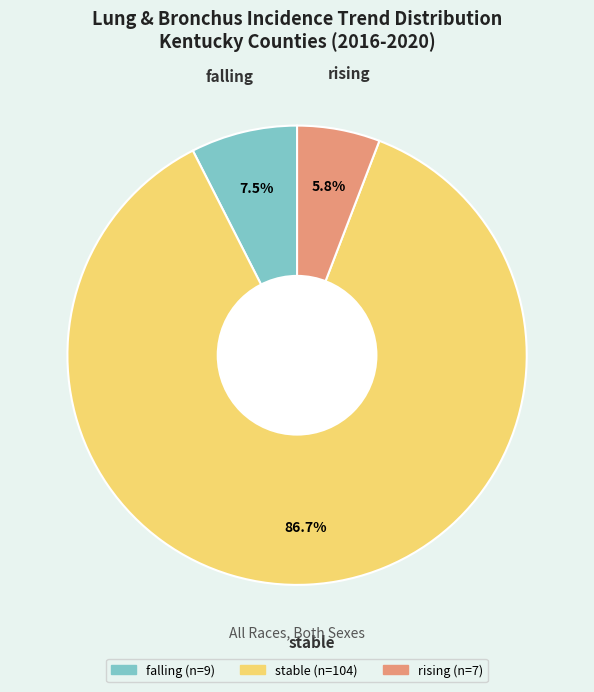

To the nearest percent, what is the average slice percentage?

33%